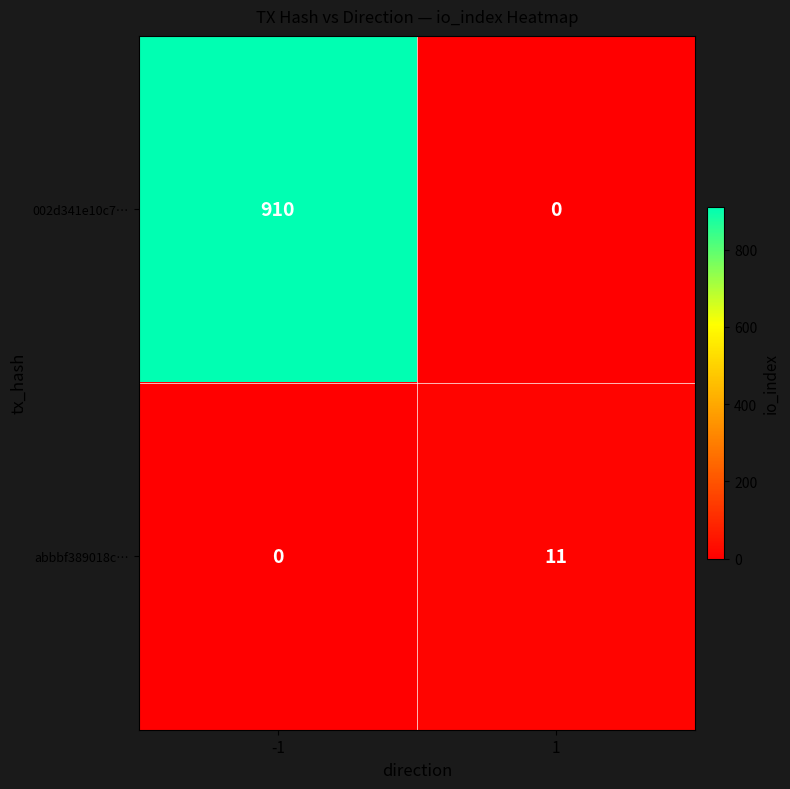

At 1, list the series in order from largest to smallest.

abbbf389018c…, 002d341e10c7…